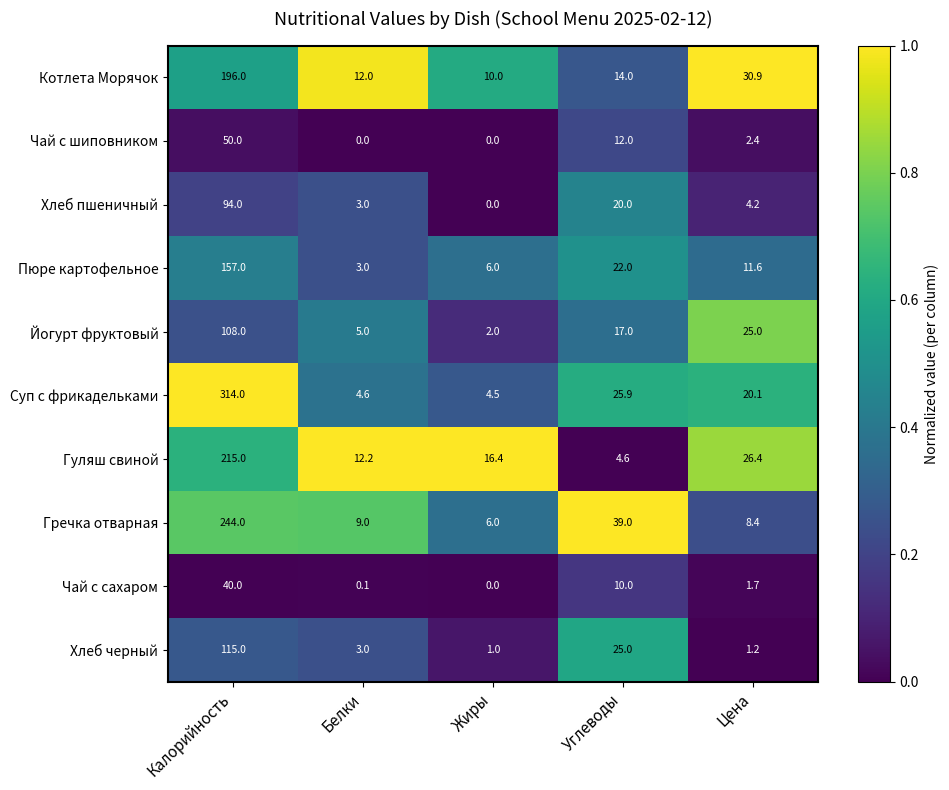

The Хлеб черный series shows 0.5 at Жиры. True or false?

False